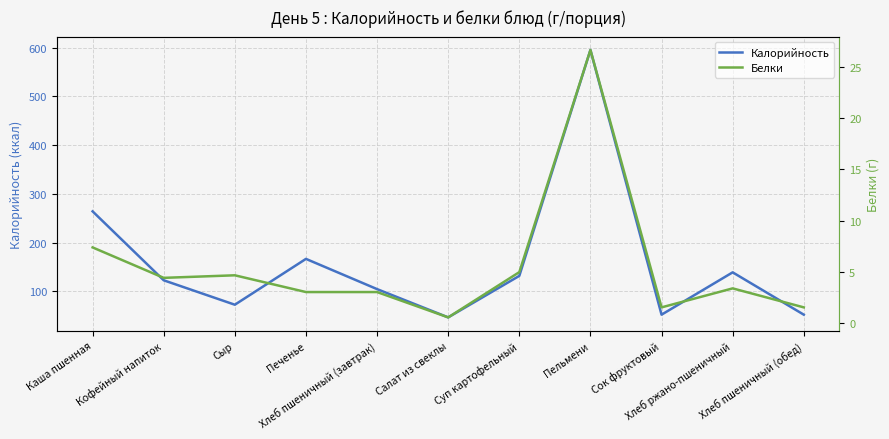

What is the minimum value shown in the chart?

0.5